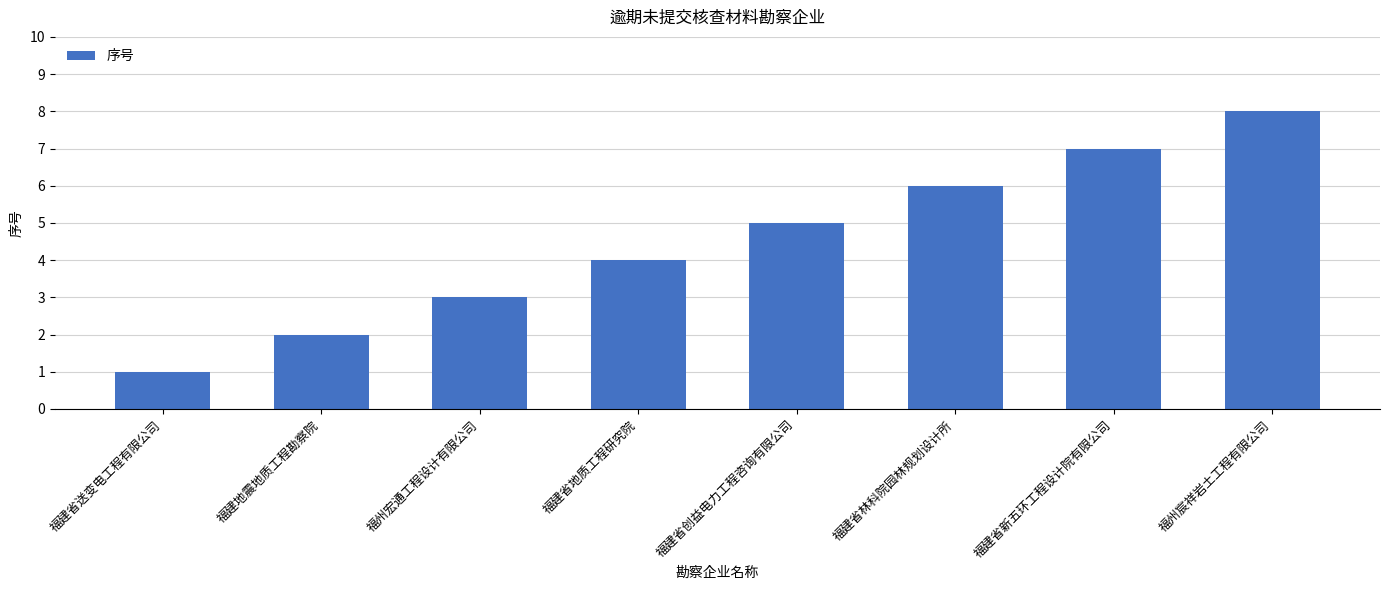

What is the label of the 7th bar from the right?

福建地震地质工程勘察院